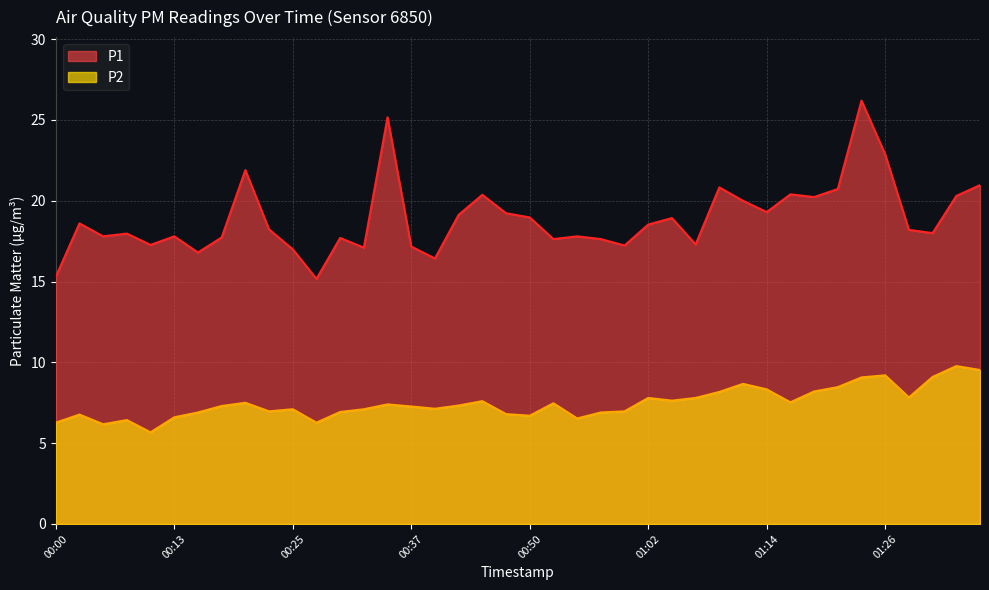

How many lines are shown in the chart?

2